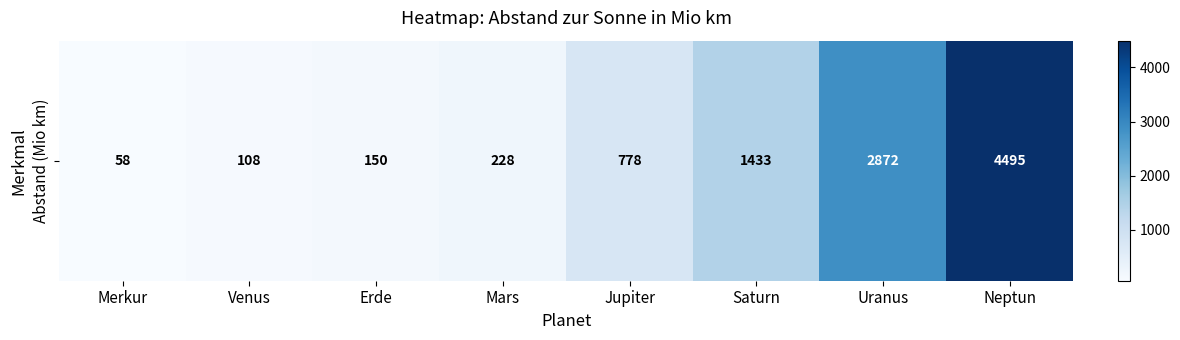

Reading left to right, what are all the values shown in this chart?

Merkur=58	Venus=108	Erde=150	Mars=228	Jupiter=778	Saturn=1433	Uranus=2872	Neptun=4495